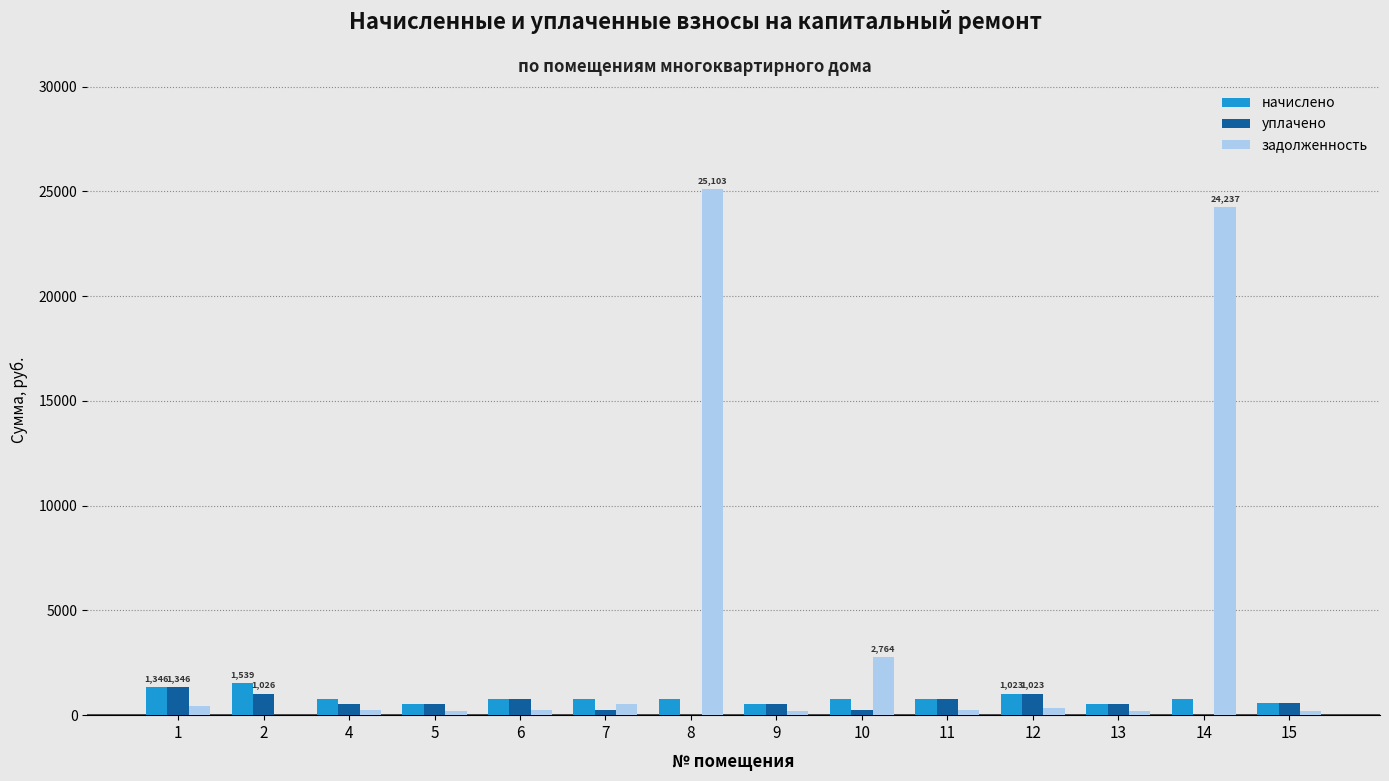

What is the sum of all уплачено values?

8192.9